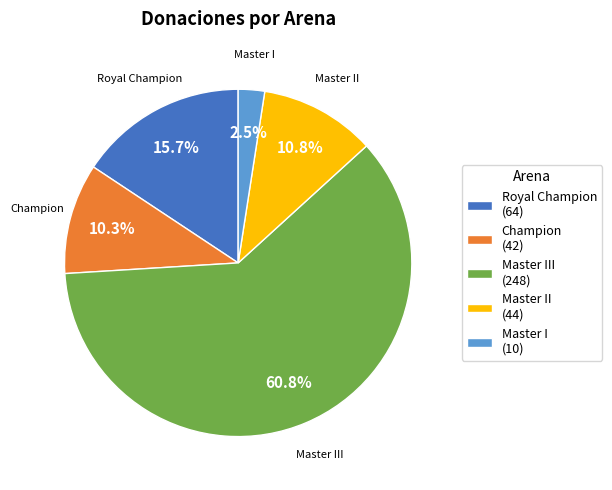

What is the largest slice in the pie chart?

Master III